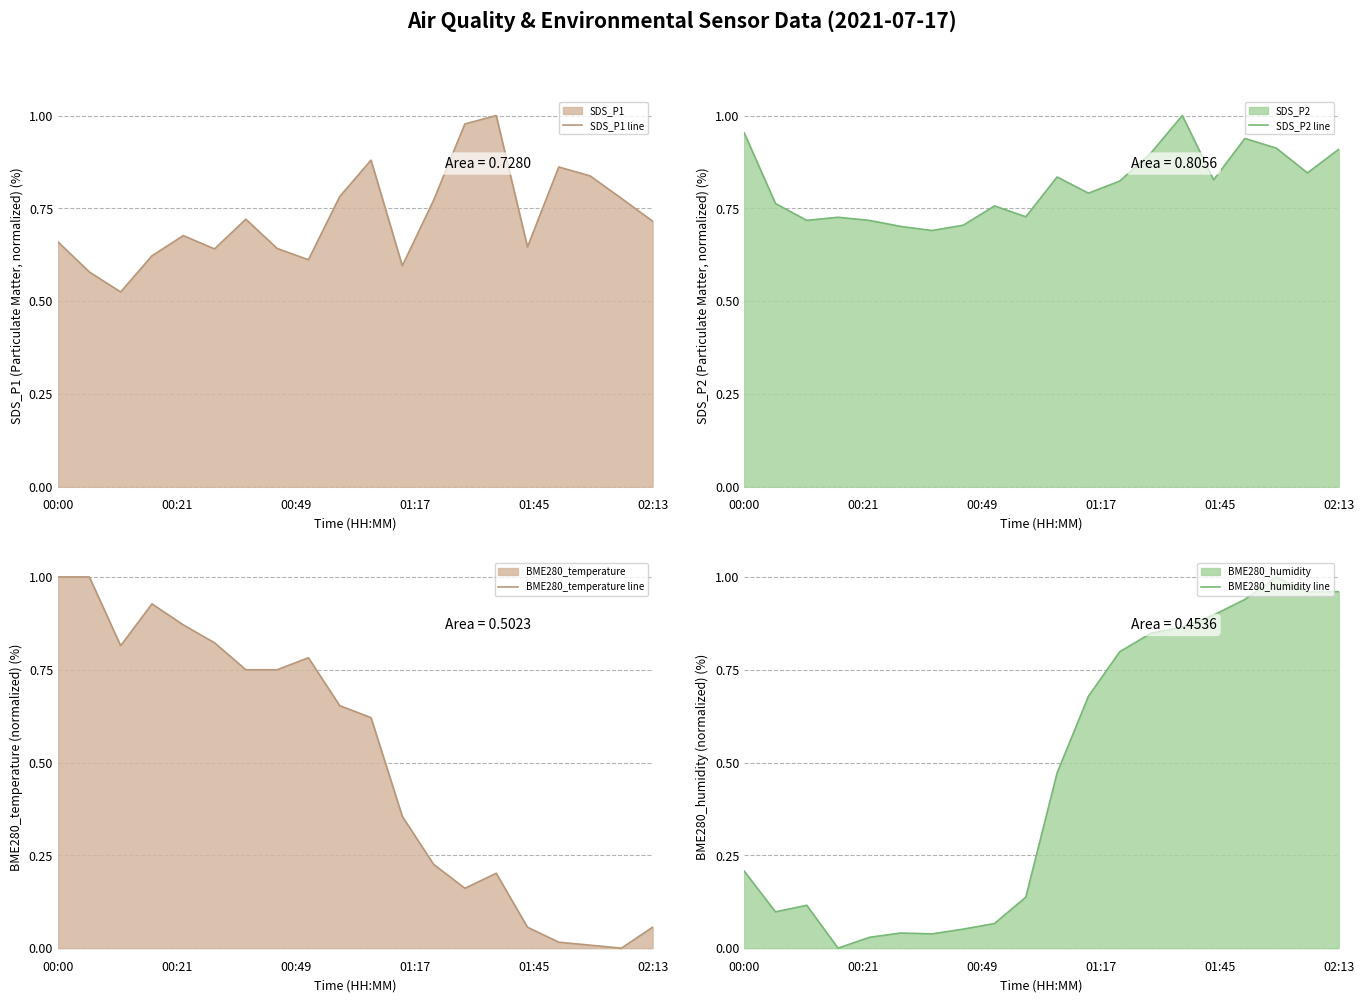

What is the difference between the maximum and second lowest values in the SDS_P1 line series?

0.4